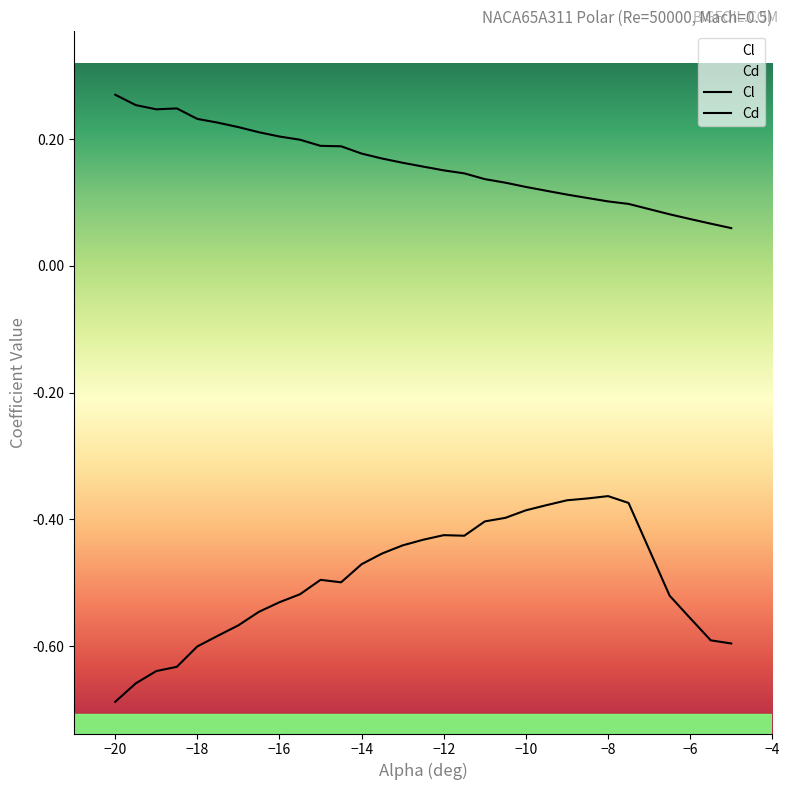

Reading left to right, list all the values displayed in this chart.

Cl: -0.7	-0.7	-0.6	-0.6	-0.6	-0.6	-0.6	-0.5	-0.5	-0.5	-0.5	-0.5	-0.5	-0.5	-0.4	-0.4	-0.4	-0.4	-0.4	-0.4	-0.4	-0.4	-0.4	-0.4	-0.4	-0.4	-0.5	-0.6	-0.6	-0.6
Cd: 0.3	0.3	0.2	0.2	0.2	0.2	0.2	0.2	0.2	0.2	0.2	0.2	0.2	0.2	0.2	0.2	0.2	0.1	0.1	0.1	0.1	0.1	0.1	0.1	0.1	0.1	0.1	0.1	0.1	0.1